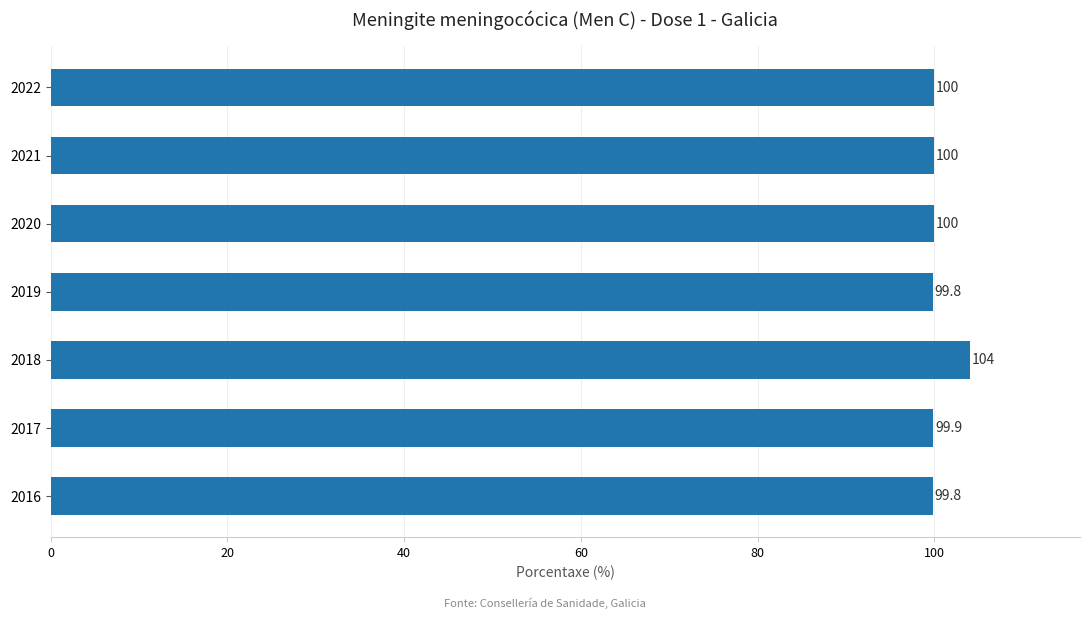

What is the average value?

100.5